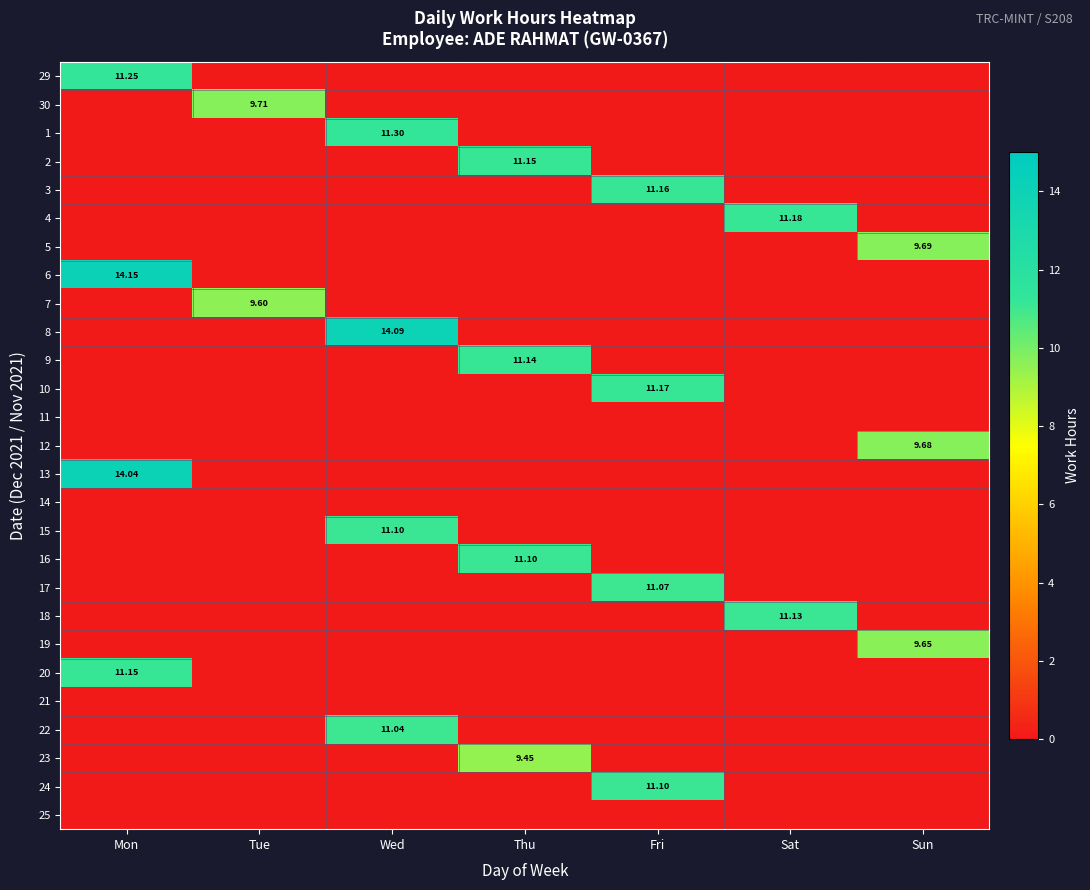

List the series in order of their peak value, lowest first.

11, 14, 21, 25, 23, 7, 19, 12, 5, 30, 22, 17, 15, 16, 24, 18, 9, 2, 20, 3, 10, 4, 29, 1, 13, 8, 6